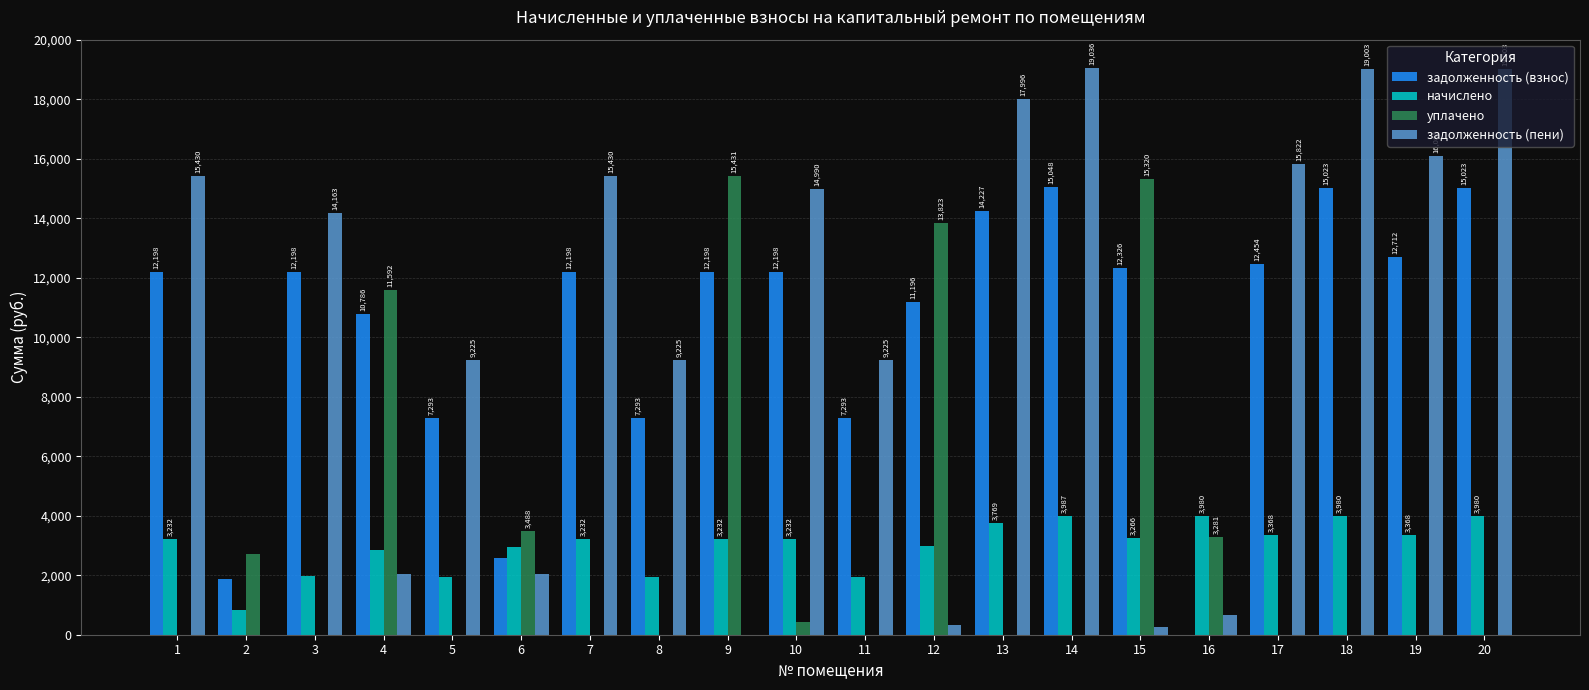

How many values in the начислено series exceed 3231?

12